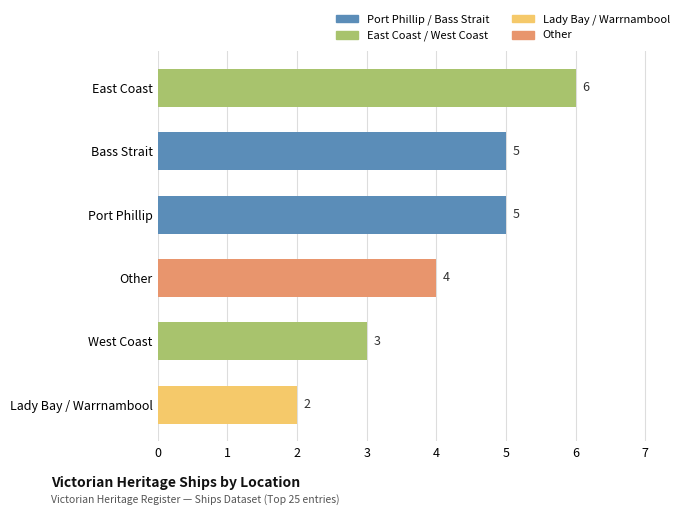

What is the difference between the maximum and minimum values?

4